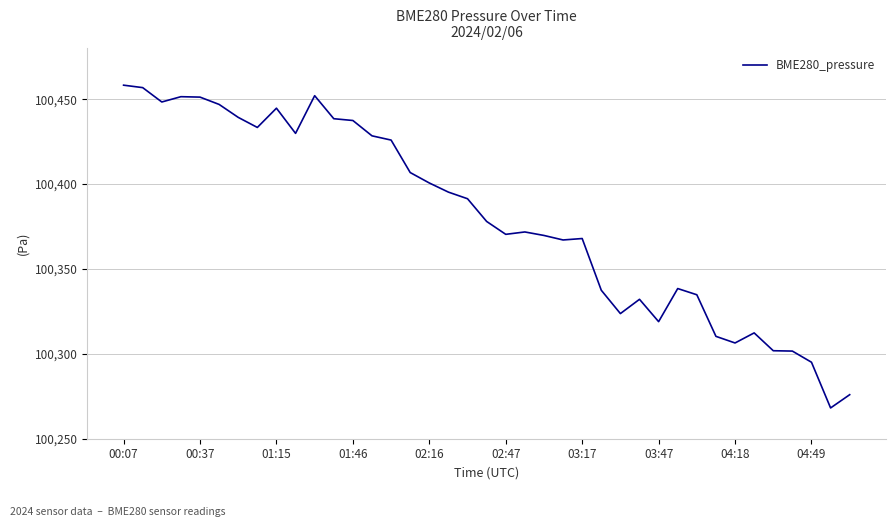

What is the minimum value shown in the chart?

100268.1